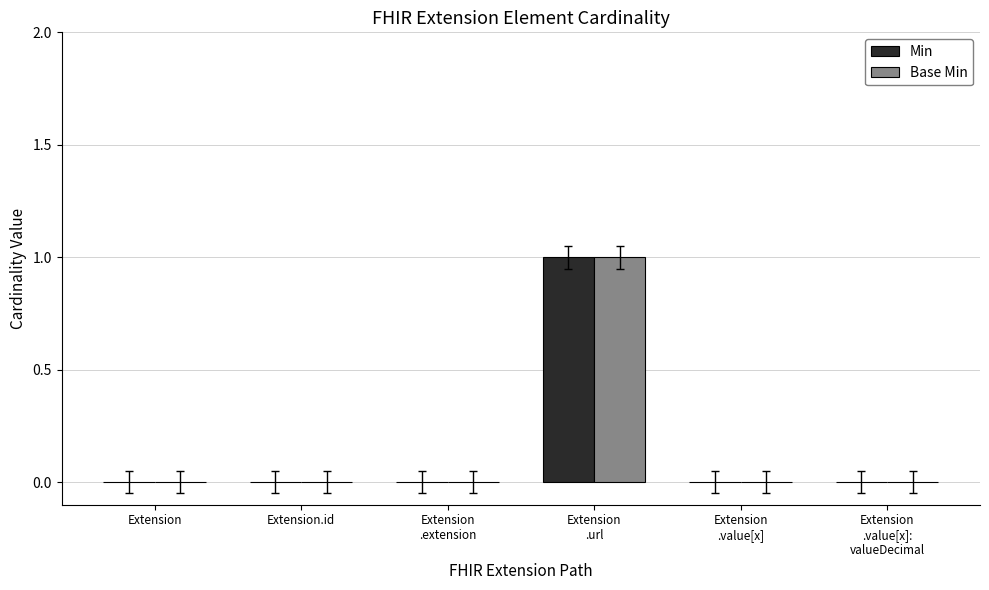

Is it true that Min equals 1 at Extension.id?

False